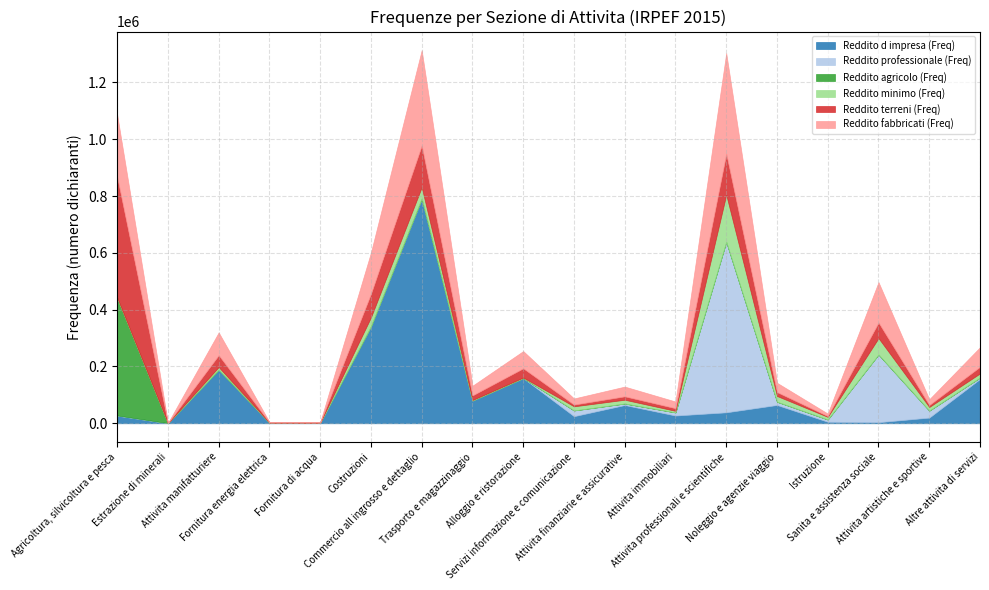

At which label does Reddito minimo (Freq) reach its peak?

Attivita professionali e scientifiche